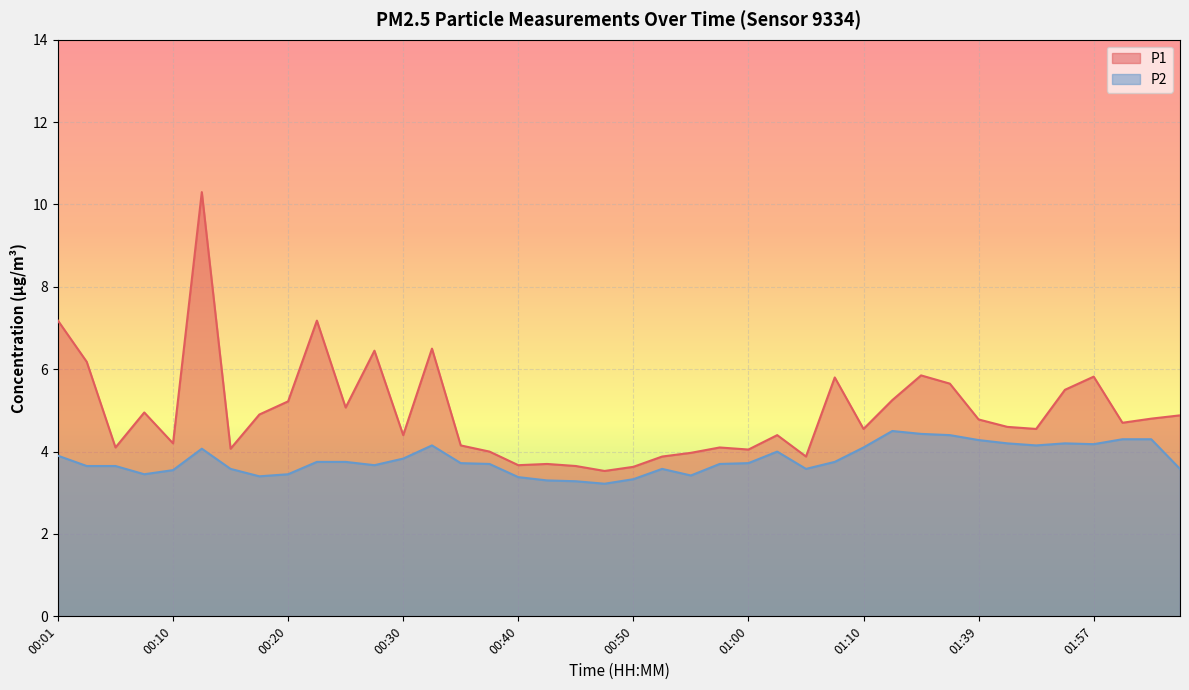

Rank the categories by P2 value from highest to lowest.

01:31, 01:34, 01:36, 02:00, 02:02, 01:39, 01:44, 01:54, 01:57, 00:32, 01:46, 01:10, 00:13, 01:02, 00:01, 00:30, 00:23, 00:25, 01:07, 00:35, 01:00, 00:37, 00:57, 00:28, 00:03, 00:05, 00:15, 00:52, 01:05, 02:05, 00:10, 00:08, 00:20, 00:55, 00:18, 00:40, 00:50, 00:42, 00:45, 00:47